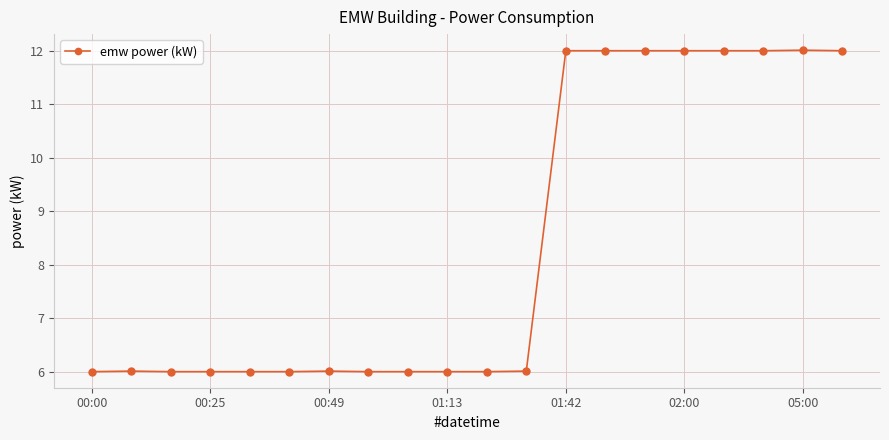

What is the difference between the second highest and second lowest values?

6.0